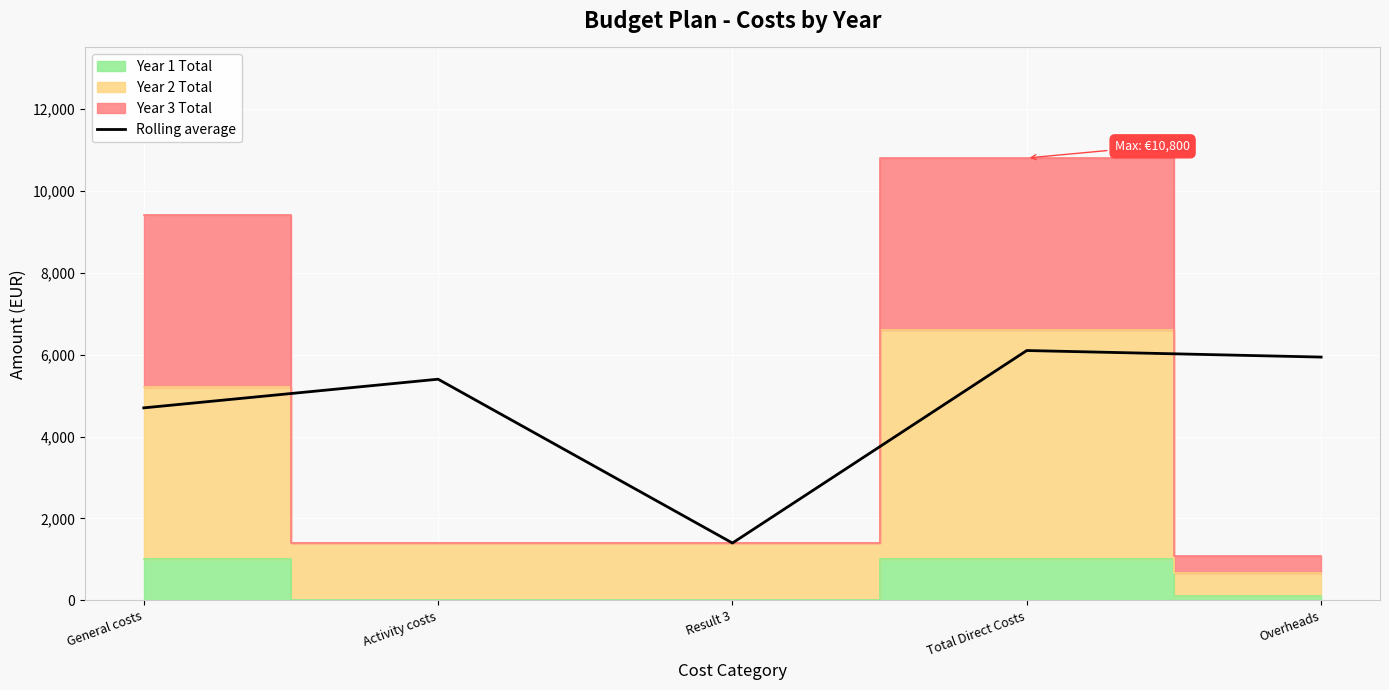

Rank the categories by value from lowest to highest.

Result 3, General costs, Activity costs, Overheads, Total Direct Costs